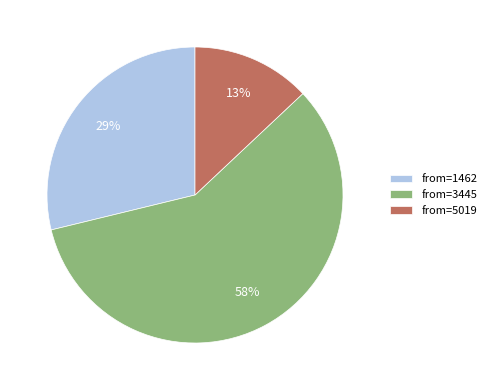

Which category has the biggest portion of the pie?

from=3445